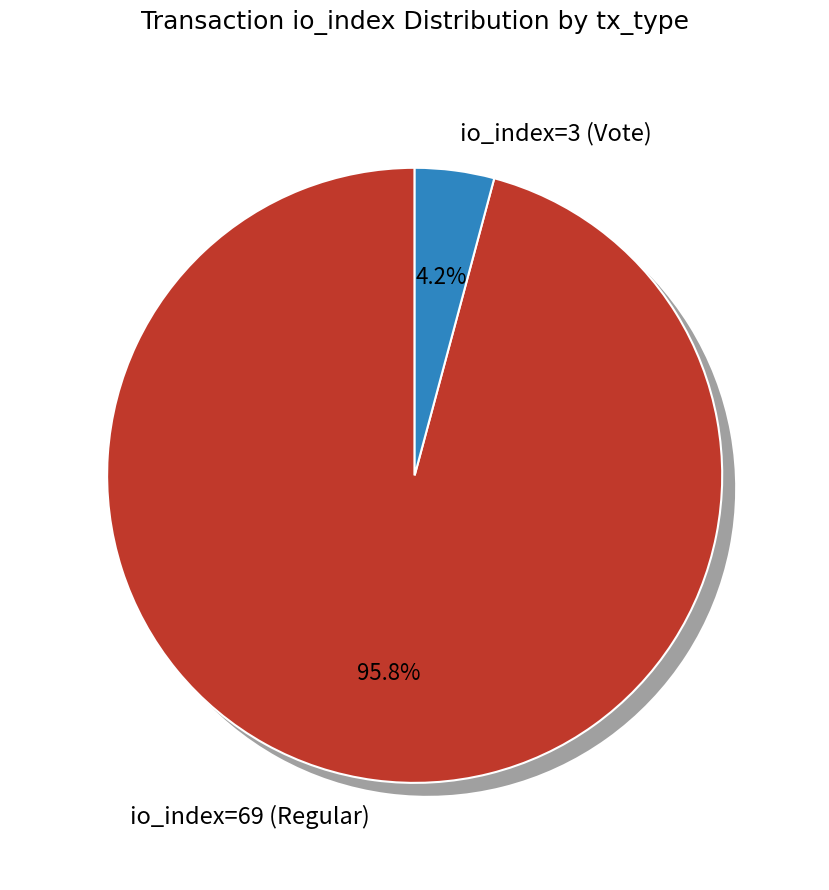

What percentage do io_index=69 (Regular) and io_index=3 (Vote) together represent?

100.0%